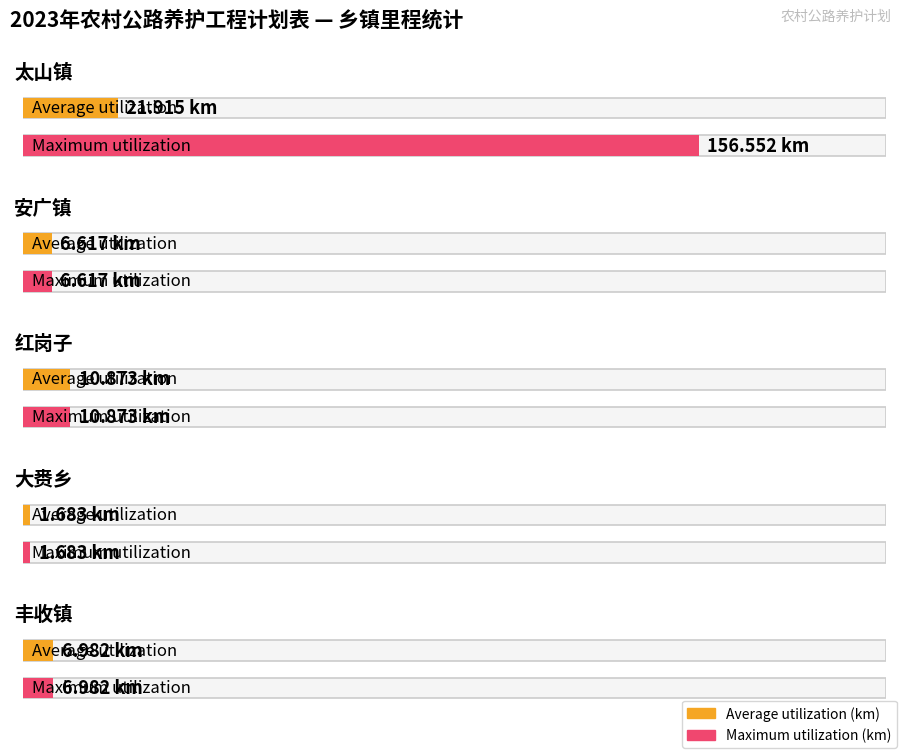

Which category has the highest value in the Maximum utilization series?

太山镇